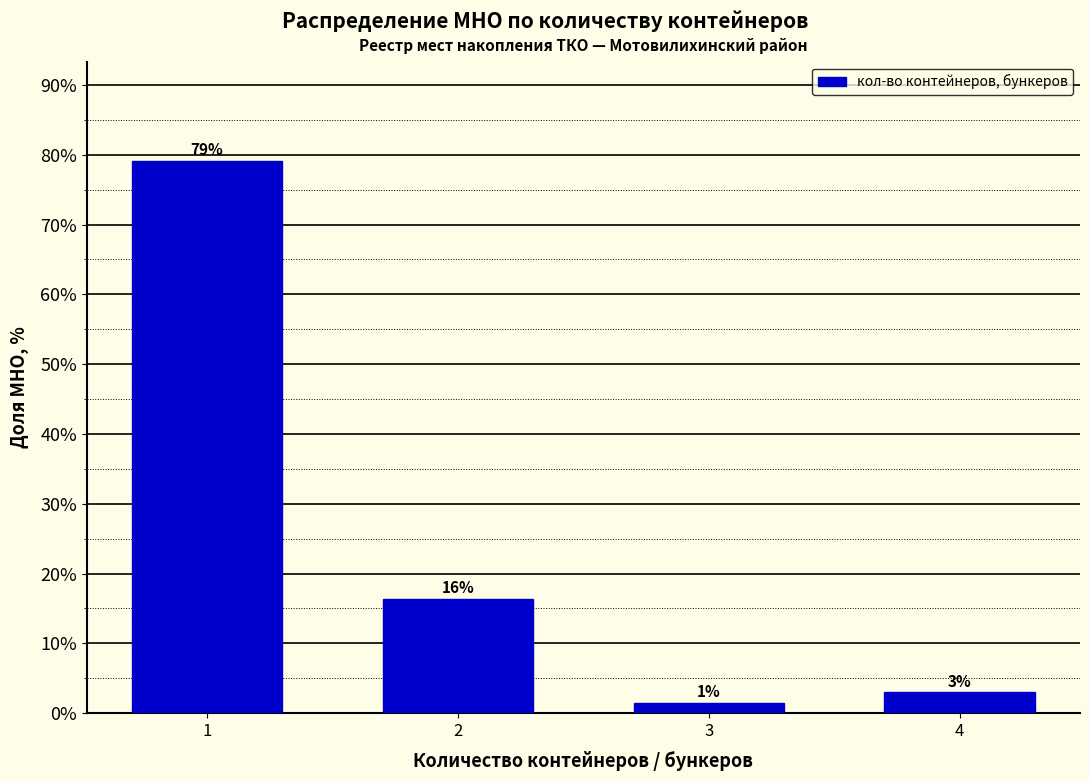

Read the value at 2.

16.4